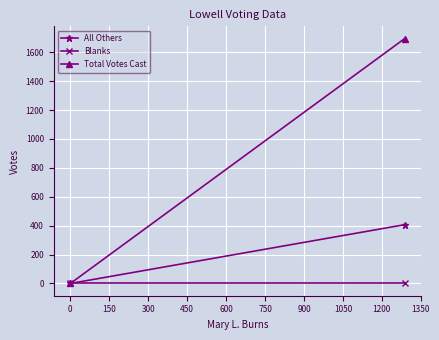

List the series in order of their overall mean, lowest first.

Blanks, All Others, Total Votes Cast